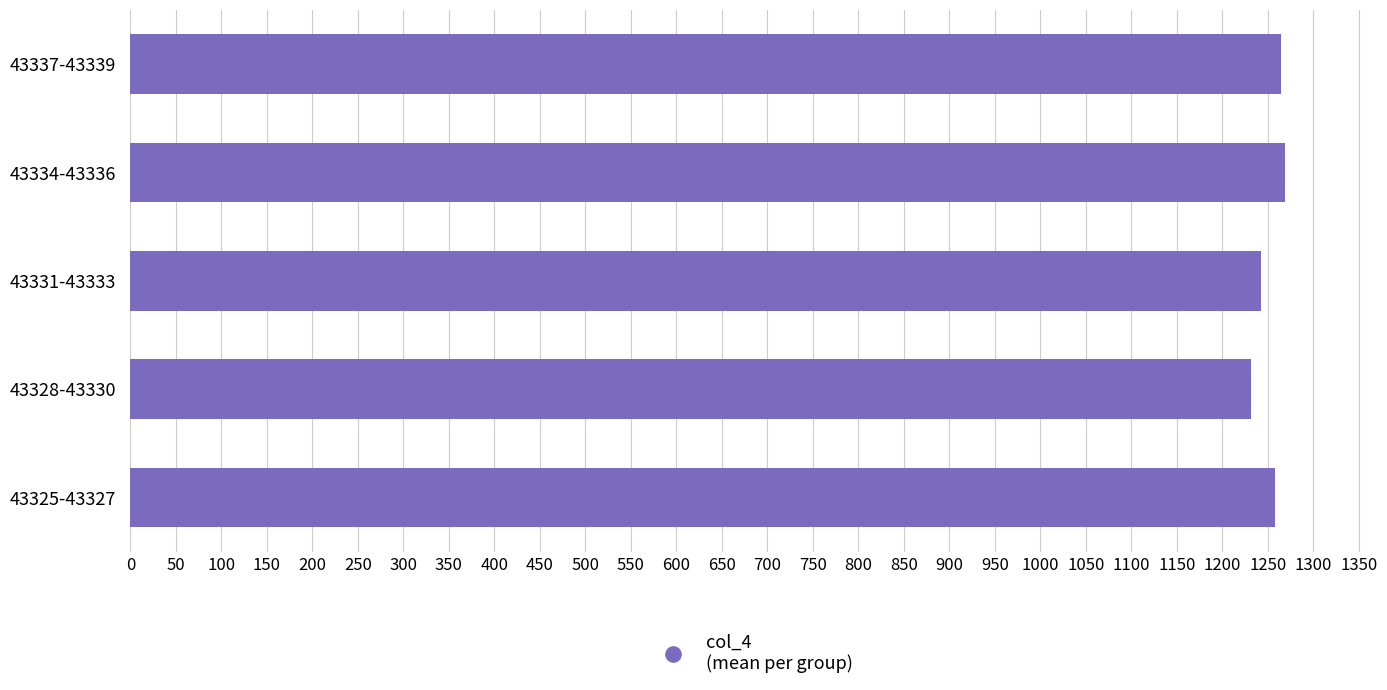

What is the sum of all values?

6264.3